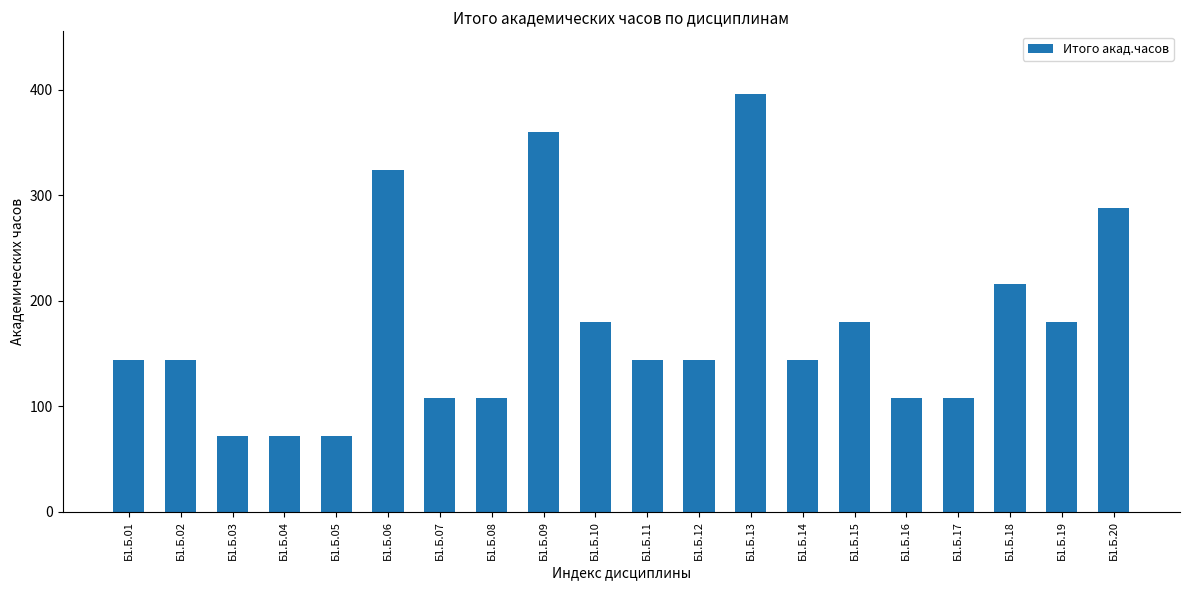

What is the value of the 8th bar from the left?

108